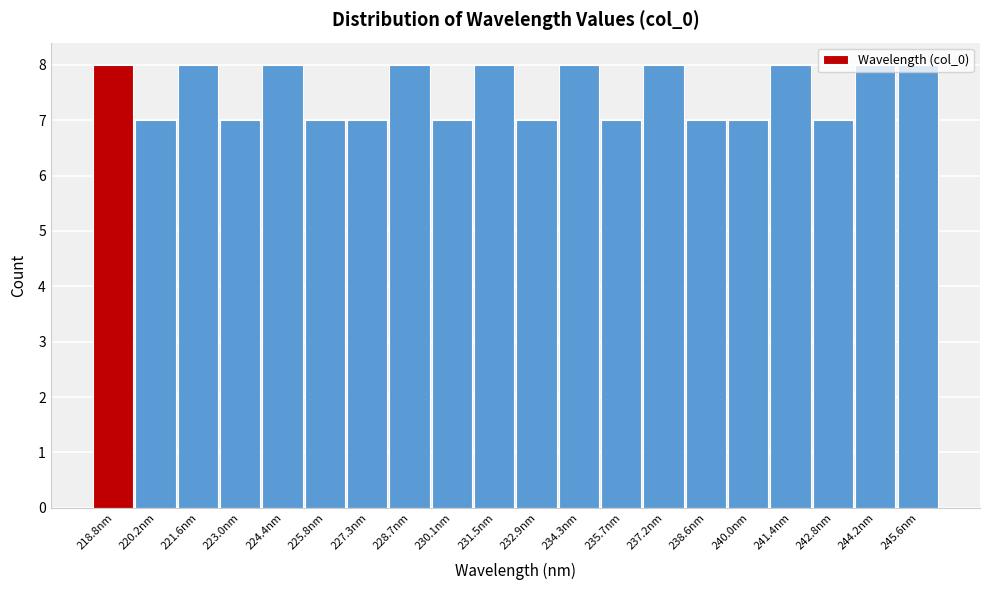

Reading left to right, list every bar in this chart as the range it spans on the x-axis followed by its height. Neither the bar edges nor the heights are printed on the chart, so give them approximately, as read against the axes.

218.0 to 219.4: 8
219.4 to 220.8: 7
220.8 to 222.4: 8
222.4 to 223.8: 7
223.8 to 225.2: 8
225.2 to 226.6: 7
226.6 to 228.0: 7
228.0 to 229.4: 8
229.4 to 230.8: 7
230.8 to 232.2: 8
232.2 to 233.6: 7
233.6 to 235.0: 8
235.0 to 236.4: 7
236.4 to 237.8: 8
237.8 to 239.2: 7
239.2 to 240.6: 7
240.6 to 242.0: 8
242.0 to 243.6: 7
243.6 to 245.0: 8
245.0 to 246.4: 8